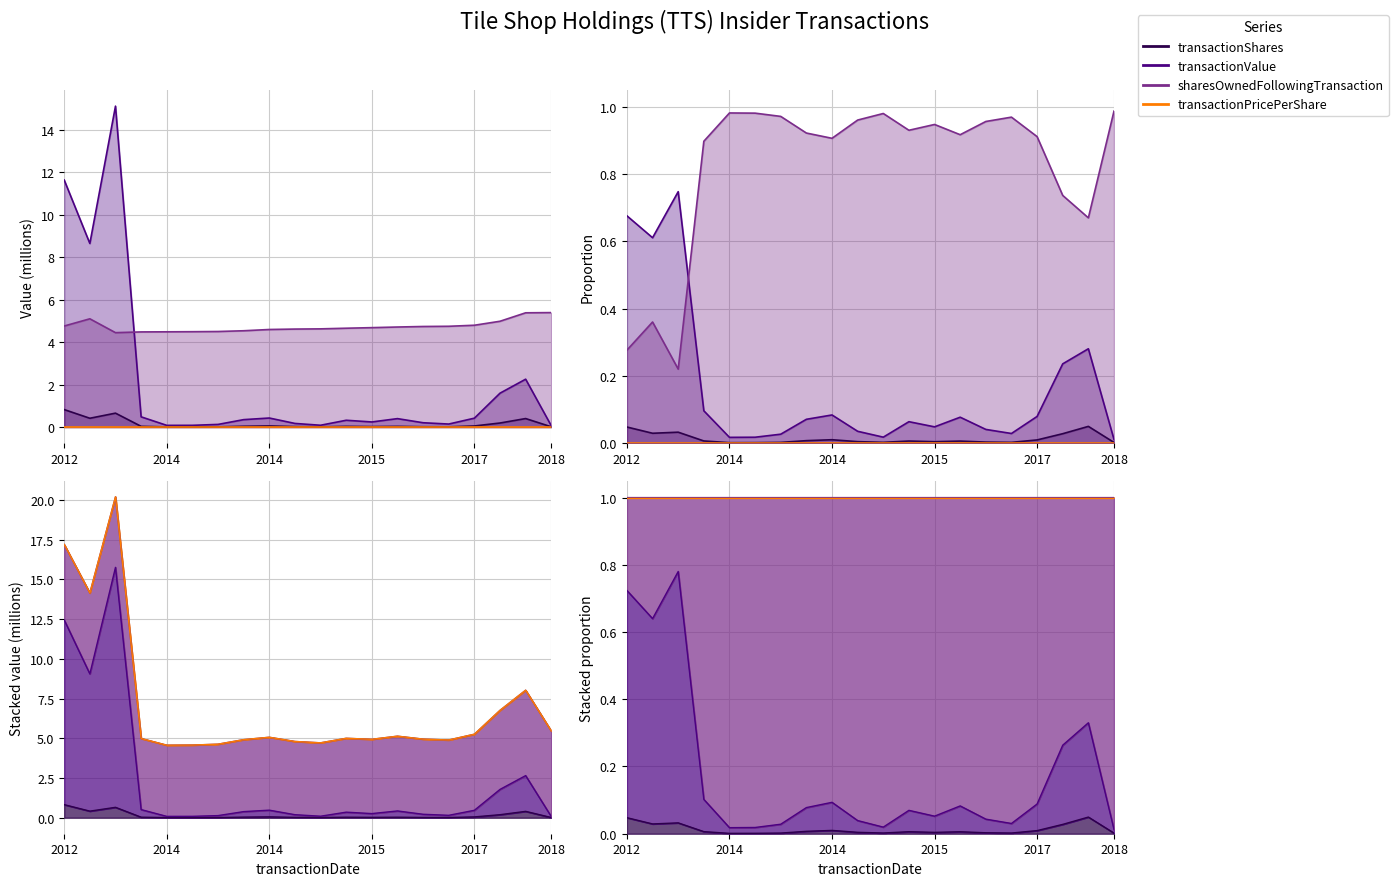

What is the difference between the transactionValue values at 2016-03-04 and 2014-02-24?

0.1